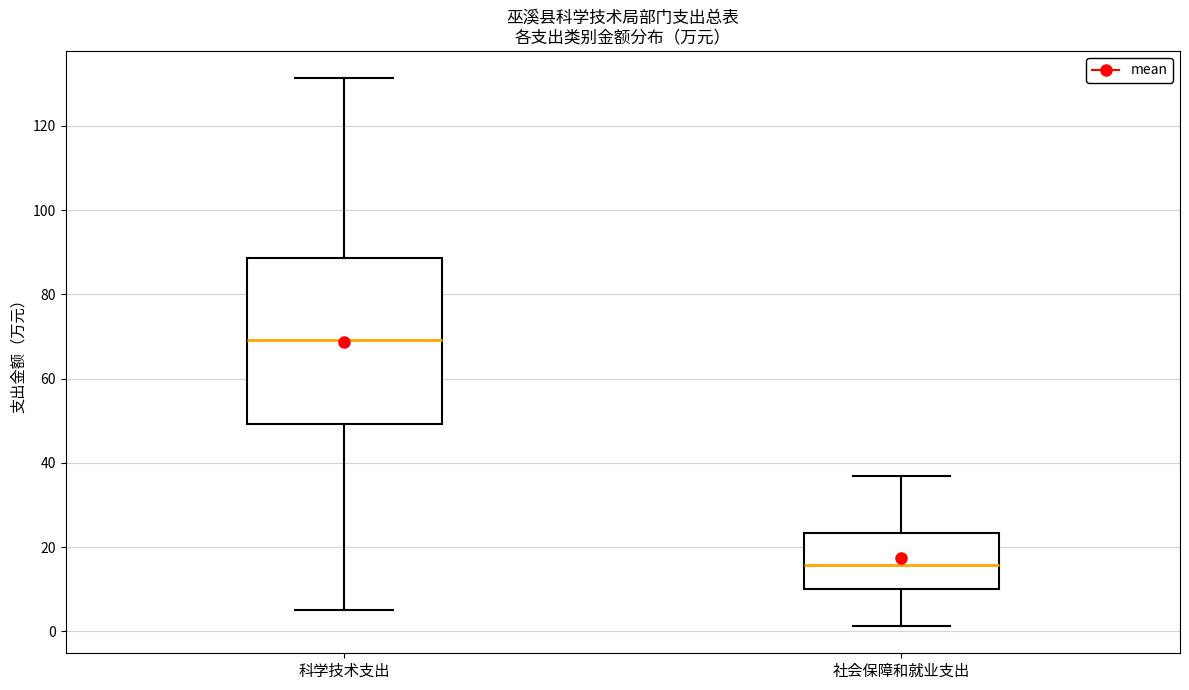

Reading left to right, transcribe this box plot: for each box, give where its median line is, the range the box spans, and where its two whiskers end, as read against the y-axis. The values are not printed on the chart, so give them approximately, as read against the axis.

科学技术支出: median 70, box 50 to 88, whiskers 6 to 132
社会保障和就业支出: median 16, box 10 to 24, whiskers 2 to 36